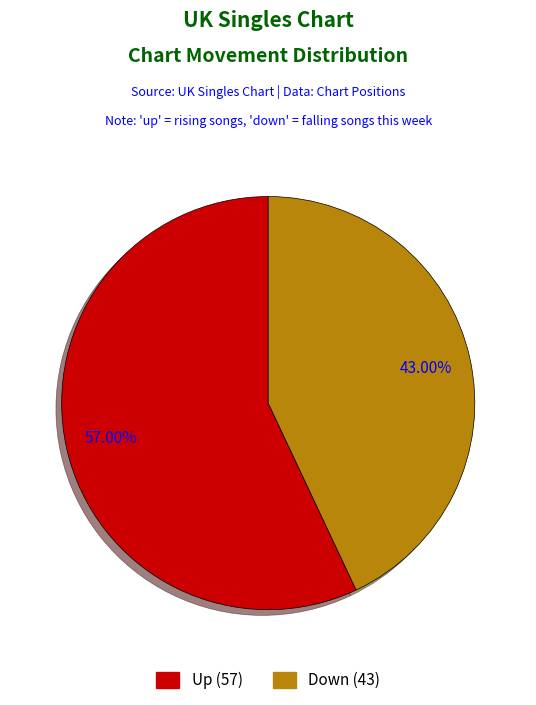

Is there a majority slice in this chart?

Yes